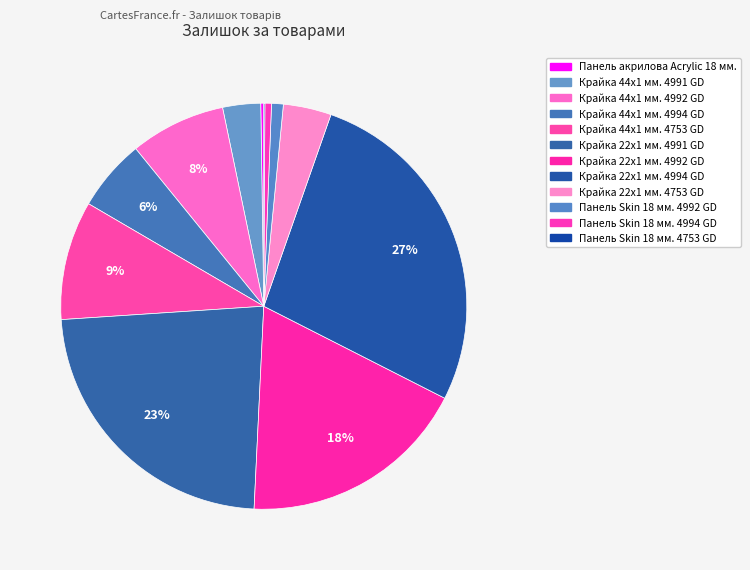

To the nearest percent, what is the average slice percentage?

8%